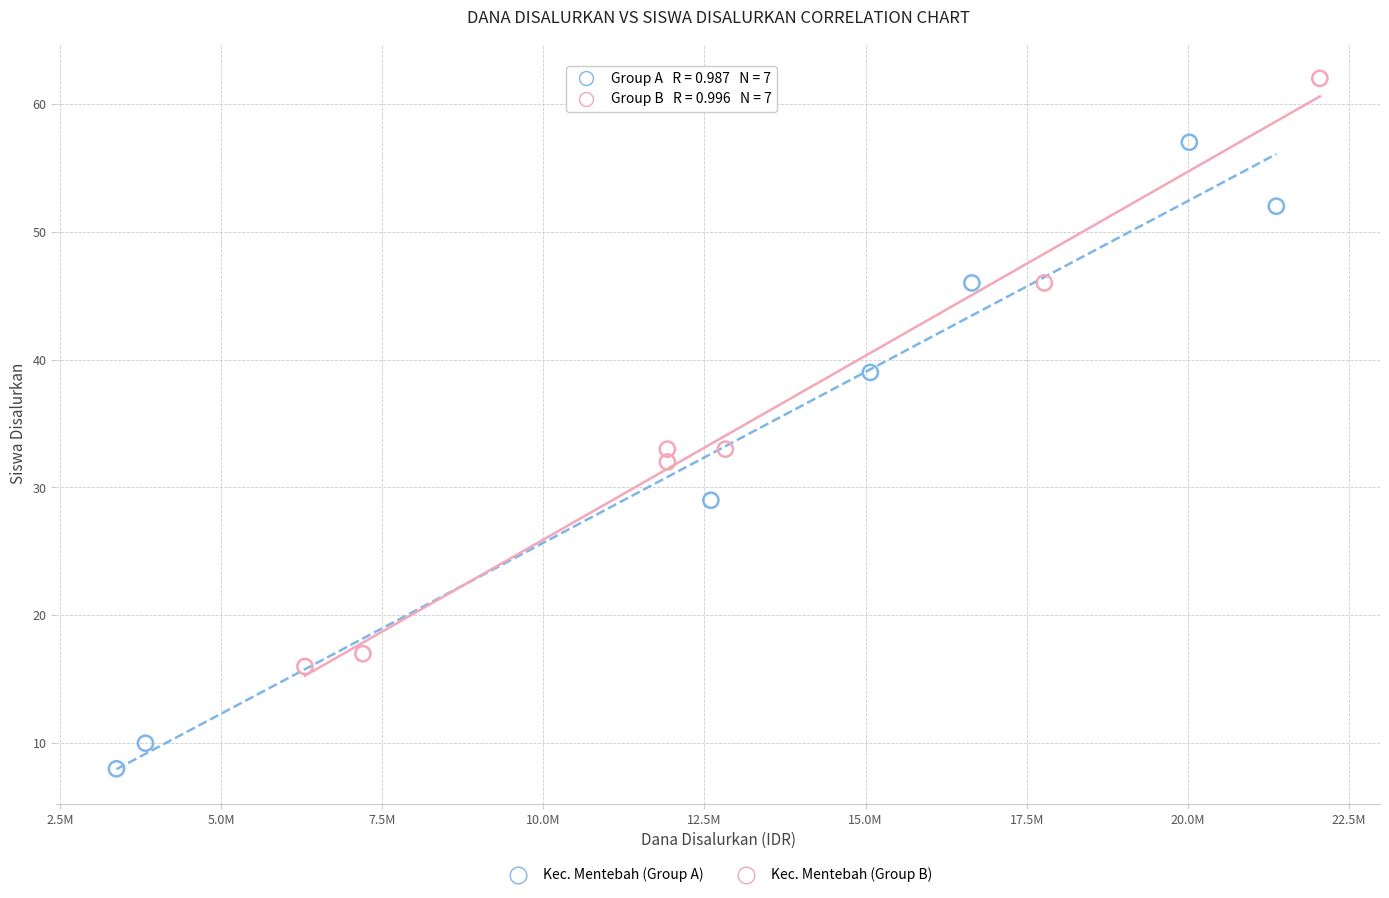

What are all the series names shown in the legend?

Kec. Mentebah (Group A), Kec. Mentebah (Group B)